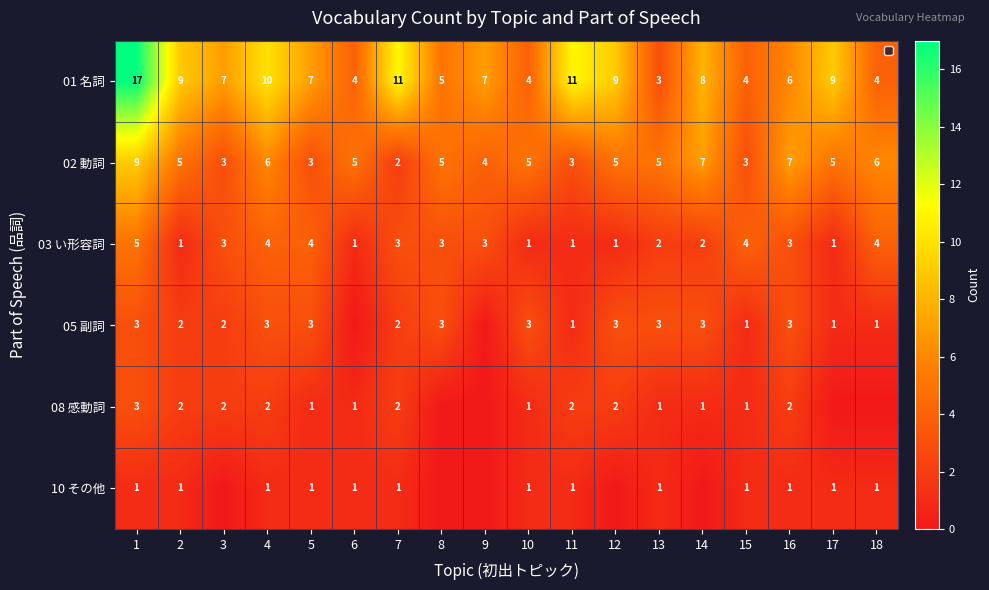

List the series in order of their peak value, lowest first.

10 その他, 05 副詞, 08 感動詞, 03 い形容詞, 02 動詞, 01 名詞